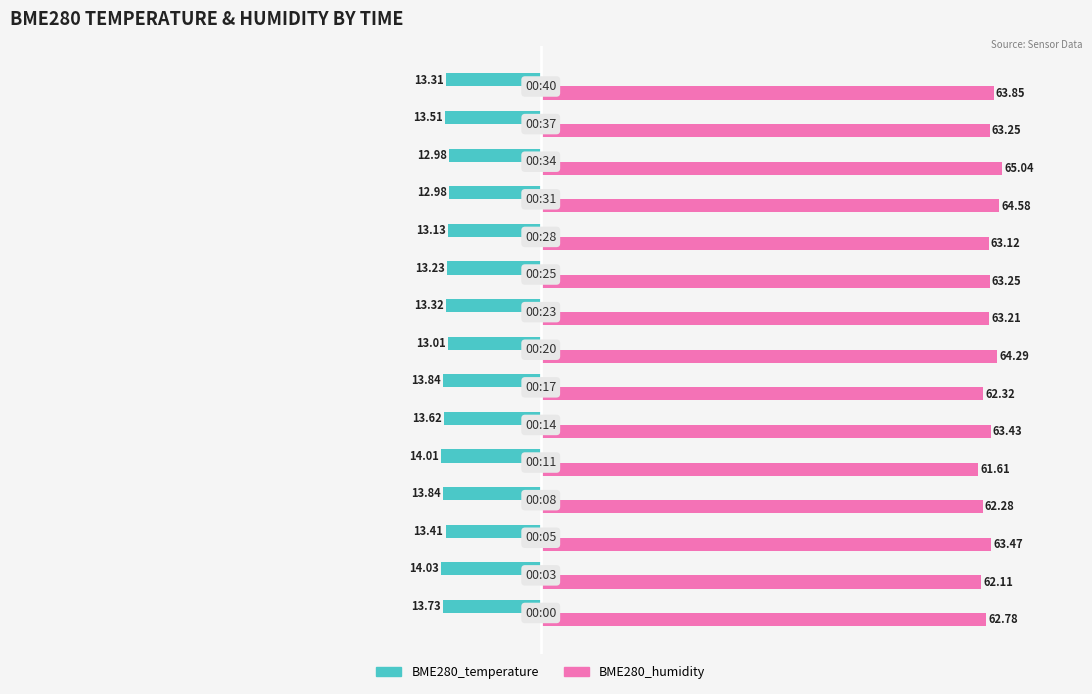

At how many categories does at least one series exceed 31?

15